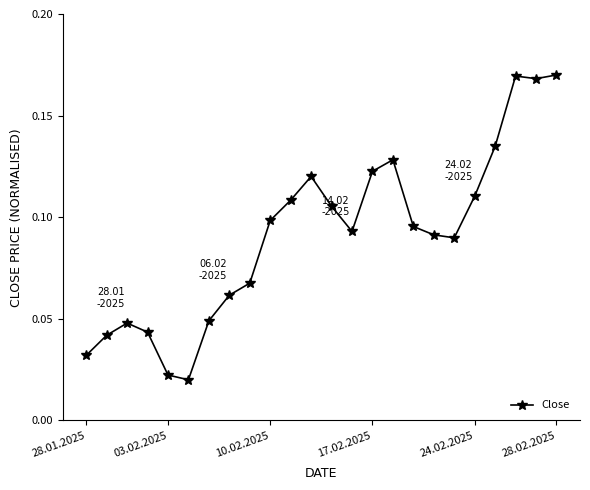

True or false: the data has more than 1 interior local peaks.

True